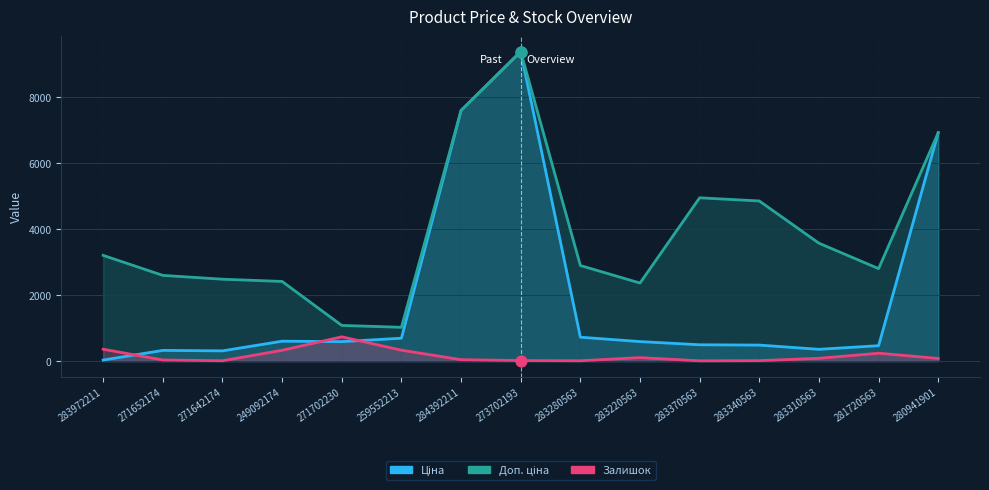

What are all the series names shown in the legend?

Ціна, Доп. ціна, Залишок